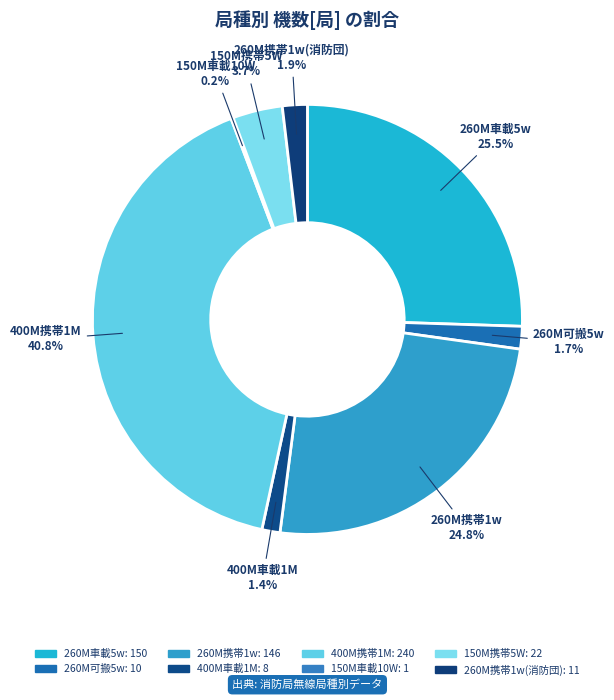

Which has a higher value, 260M車載5w or 400M車載1M?

260M車載5w